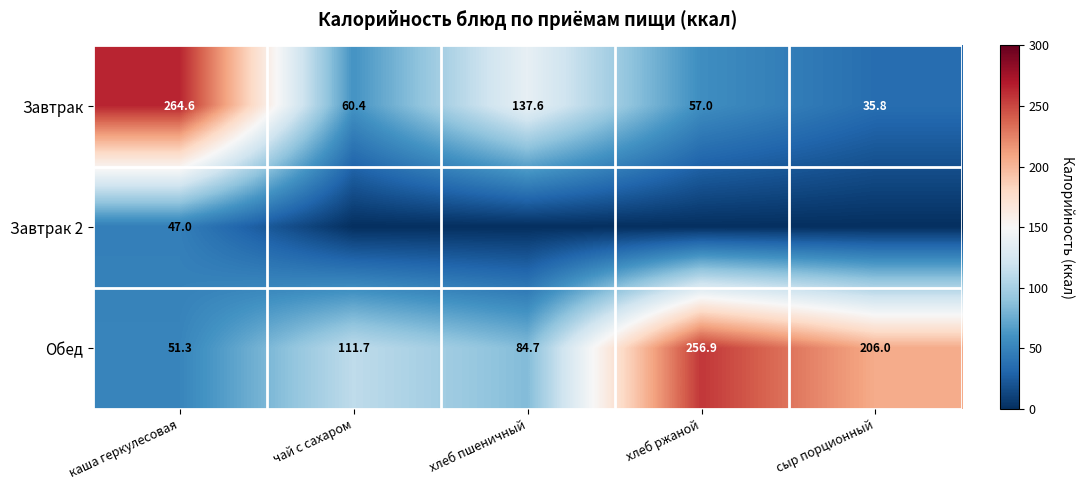

Is it true that Обед equals 256.9 at хлеб ржаной?

True